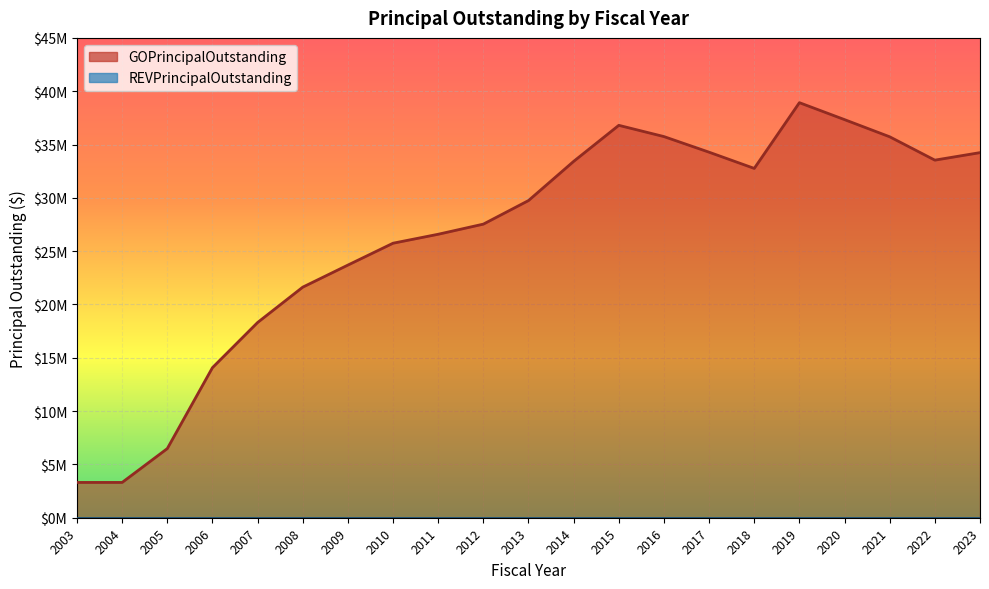

What is the sum of the values at 2018 and 2016?

68505000